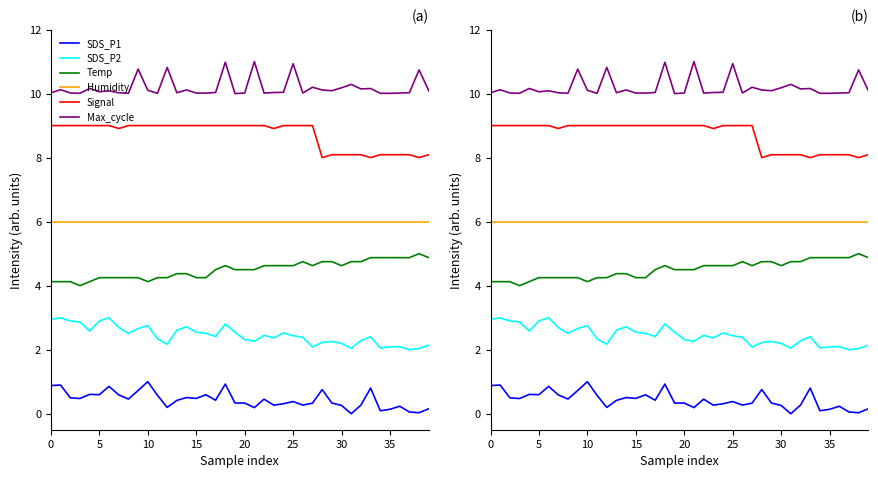

At how many categories does at least one series exceed 3?

40